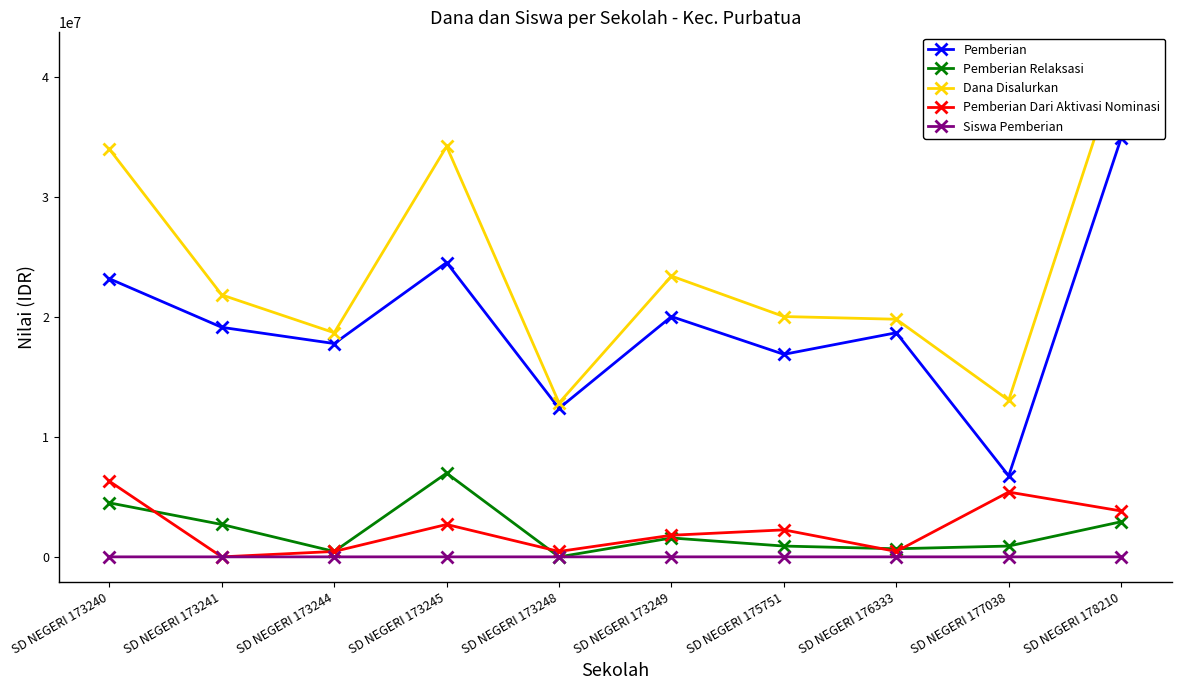

What is the average value of the Pemberian Relaksasi series?

2160000